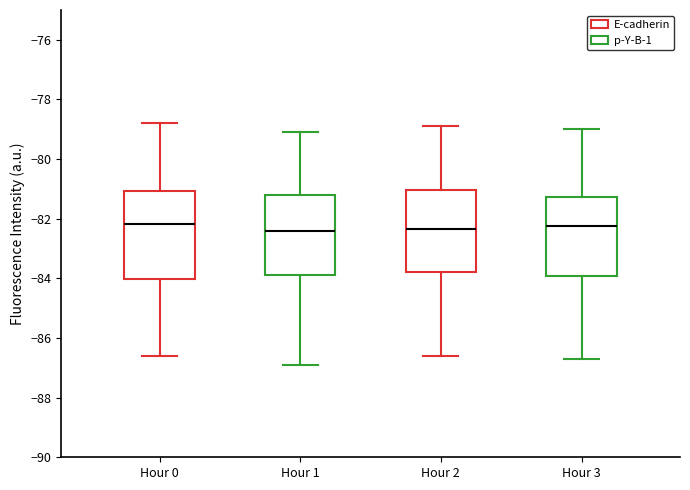

Where is the upper edge of the box for Hour 0 on the y-axis? The values are not printed on the chart, so give them approximately, as read against the axis.

-81.0